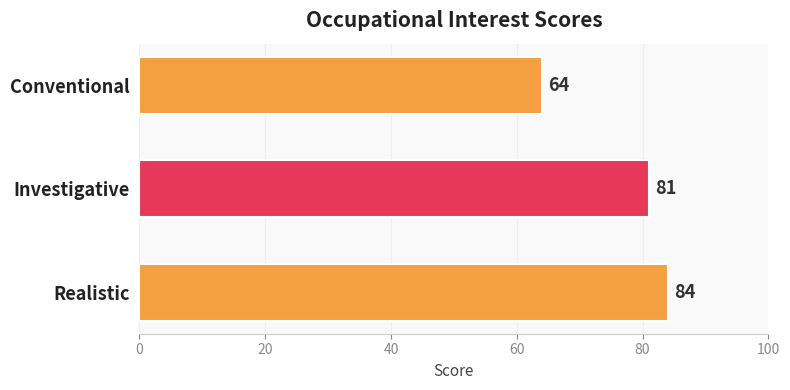

The value at Conventional is 18. True or false?

False